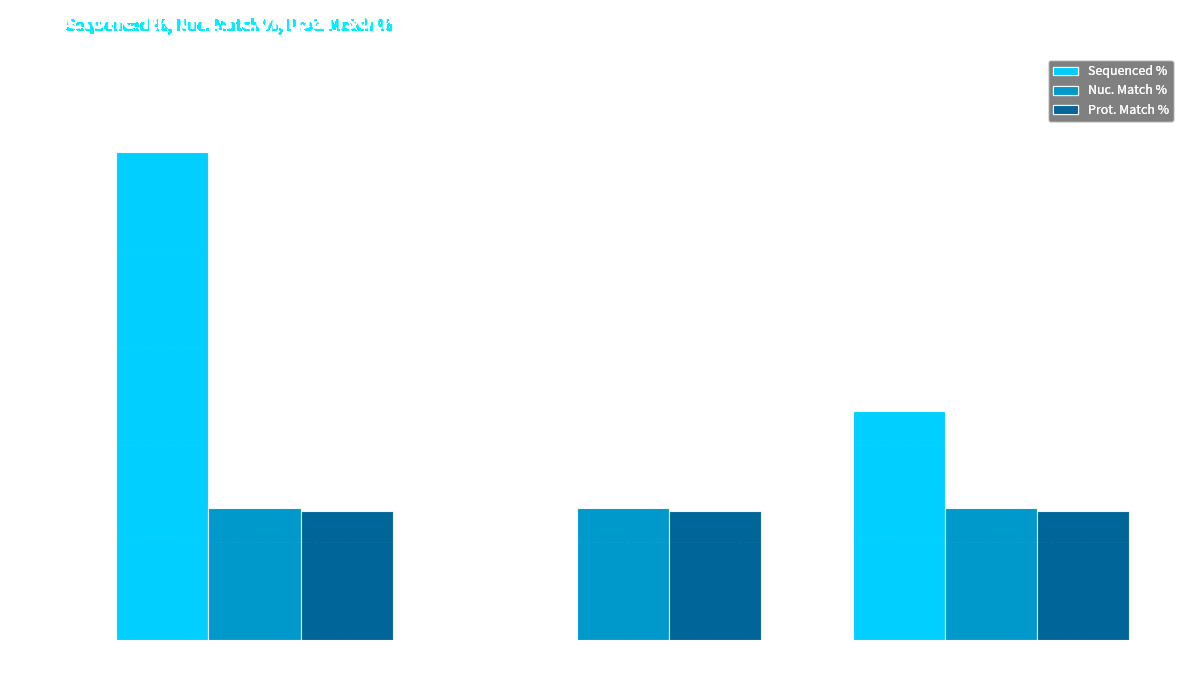

What is the sum of all Sequenced % values?

146.9